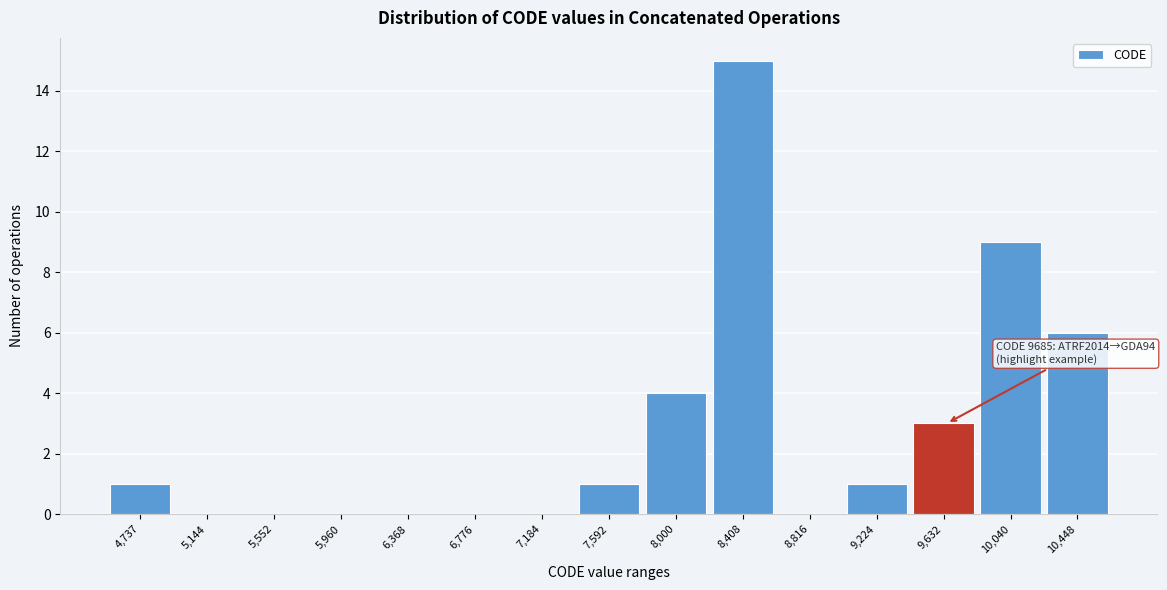

Reading left to right, transcribe all the data shown in this chart.

4,737=1	5,144=0	5,552=0	5,960=0	6,368=0	6,776=0	7,184=0	7,592=1	8,000=4	8,408=15	8,816=0	9,224=1	9,632=3	10,040=9	10,448=6